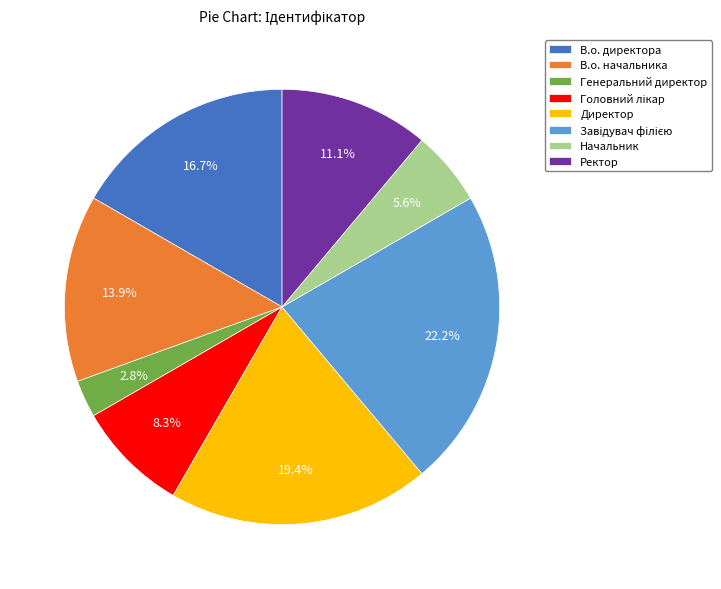

Count the number of slices in the pie.

8